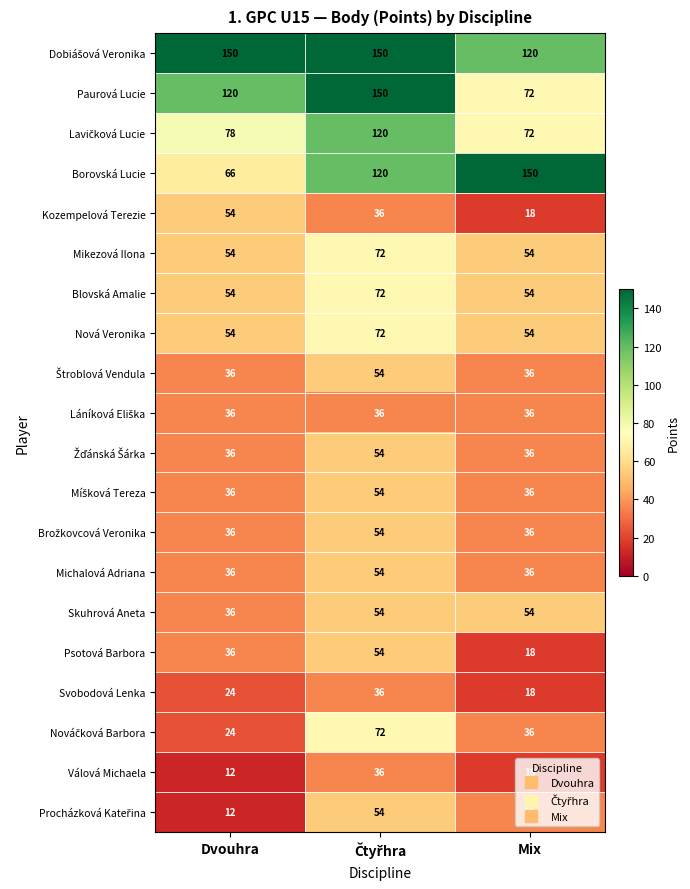

At which label is Skuhrová Aneta closest to 45?

Dvouhra